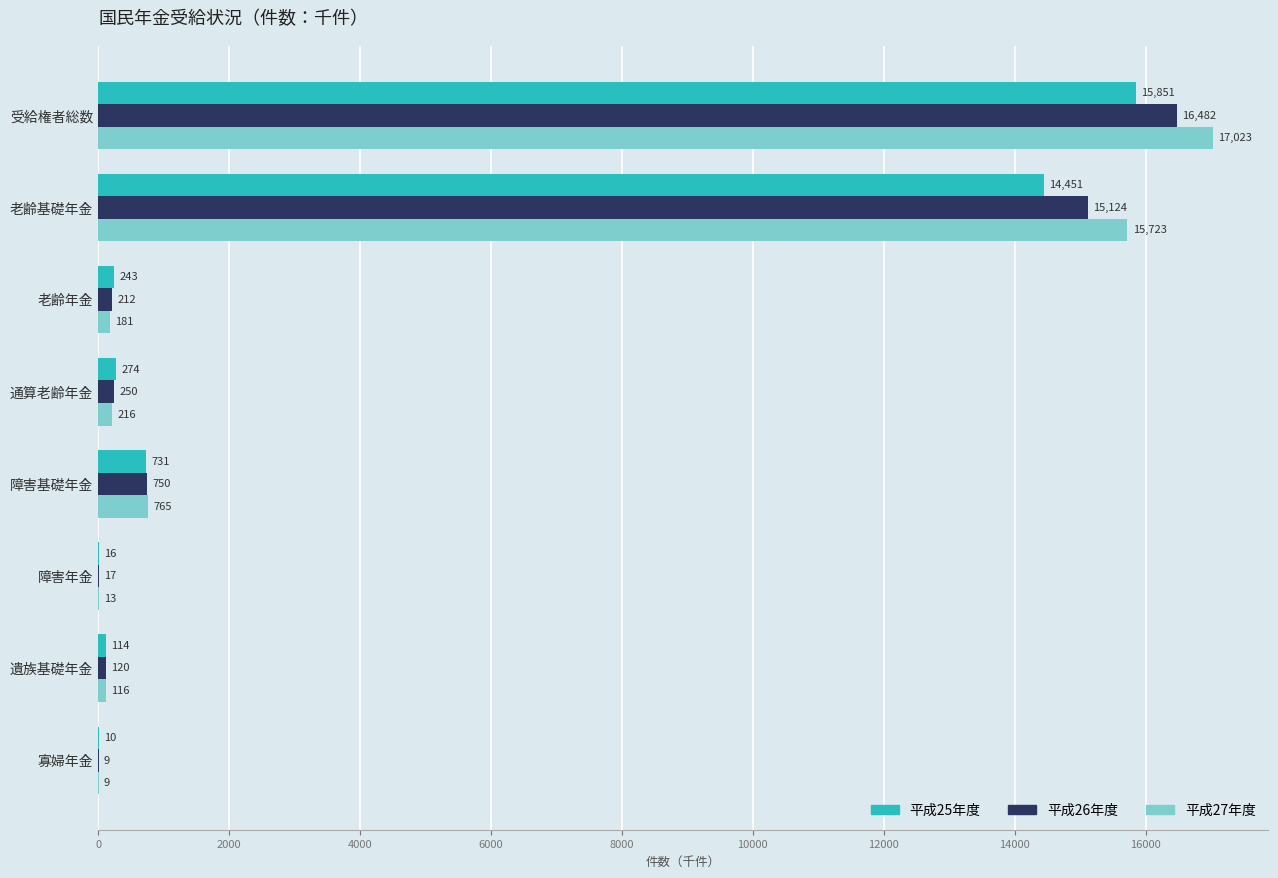

Where is 平成27年度 nearest to the value 8516?

老齢基礎年金